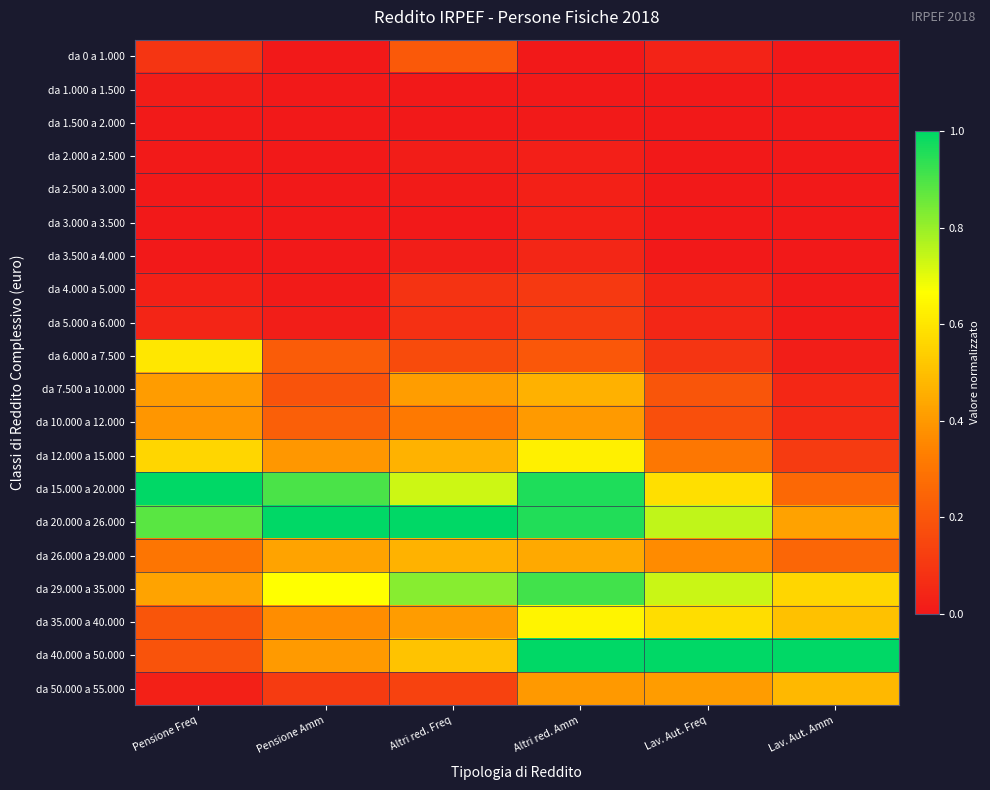

What is the total value across all series at Lav. Aut. Freq?

5.3